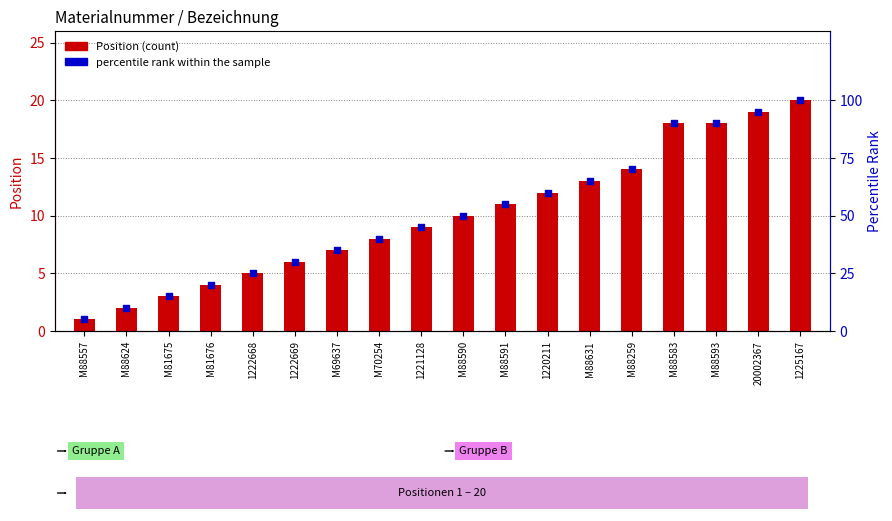

Is the value of Position (count) at 1222668 greater than the value of percentile rank within the sample at M81676?

No